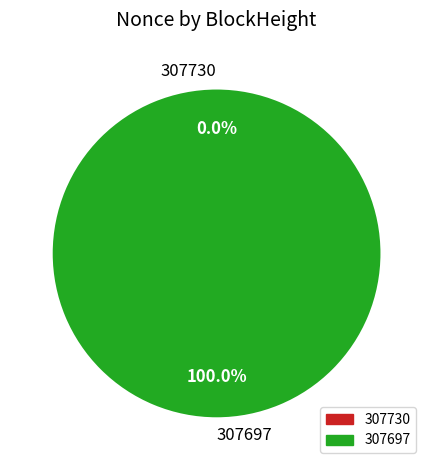

Does 307730 account for over 50% of the chart?

No